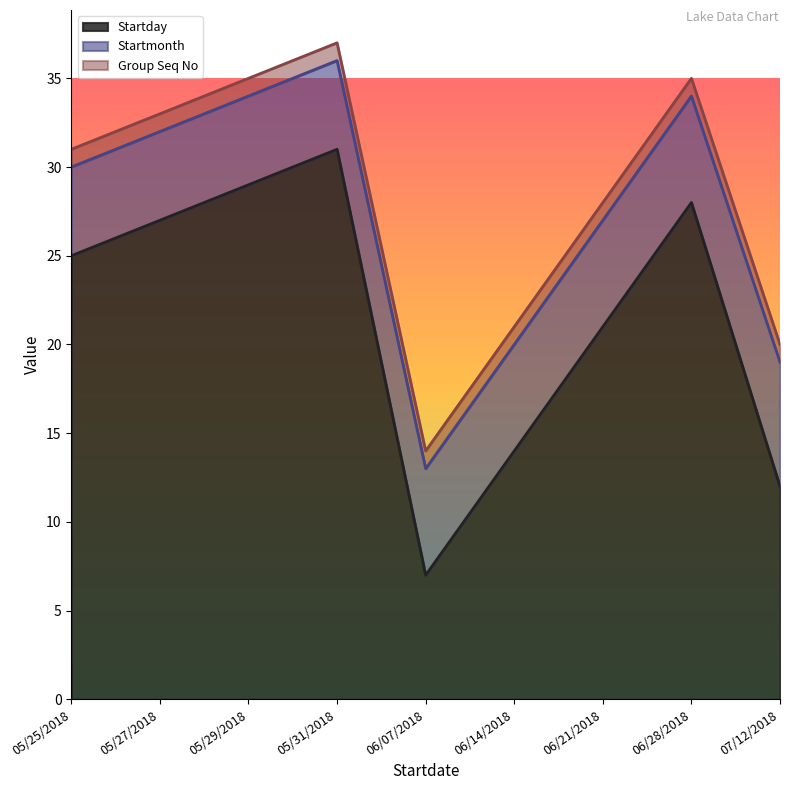

Reading left to right, extract all data points from this chart.

Startday: 05/25/2018=25	05/27/2018=27	05/29/2018=29	05/31/2018=31	06/07/2018=7	06/14/2018=14	06/21/2018=21	06/28/2018=28	07/12/2018=12
Startmonth: 05/25/2018=5	05/27/2018=5	05/29/2018=5	05/31/2018=5	06/07/2018=6	06/14/2018=6	06/21/2018=6	06/28/2018=6	07/12/2018=7
Group Seq No: 05/25/2018=1	05/27/2018=1	05/29/2018=1	05/31/2018=1	06/07/2018=1	06/14/2018=1	06/21/2018=1	06/28/2018=1	07/12/2018=1